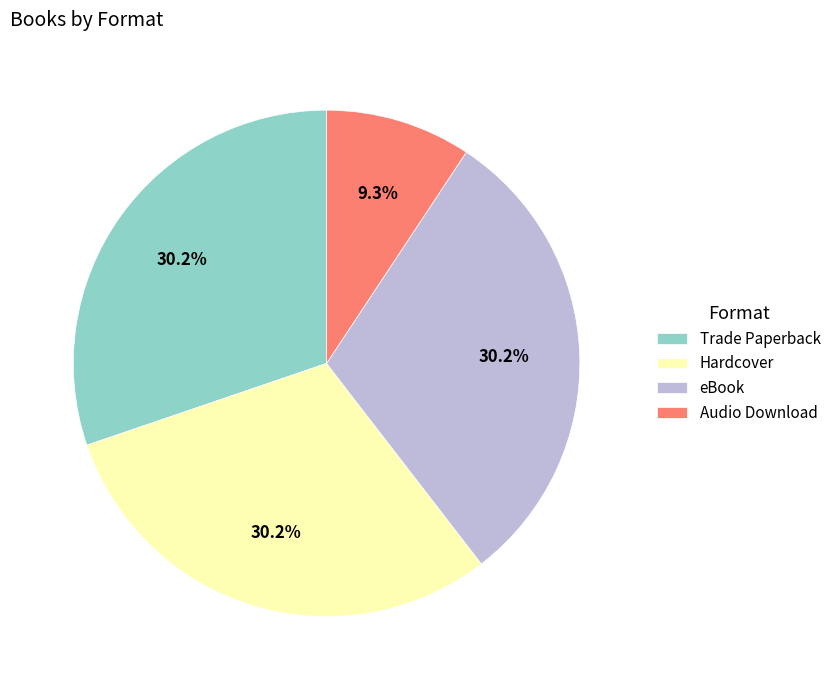

Which slice is the smallest?

Audio Download